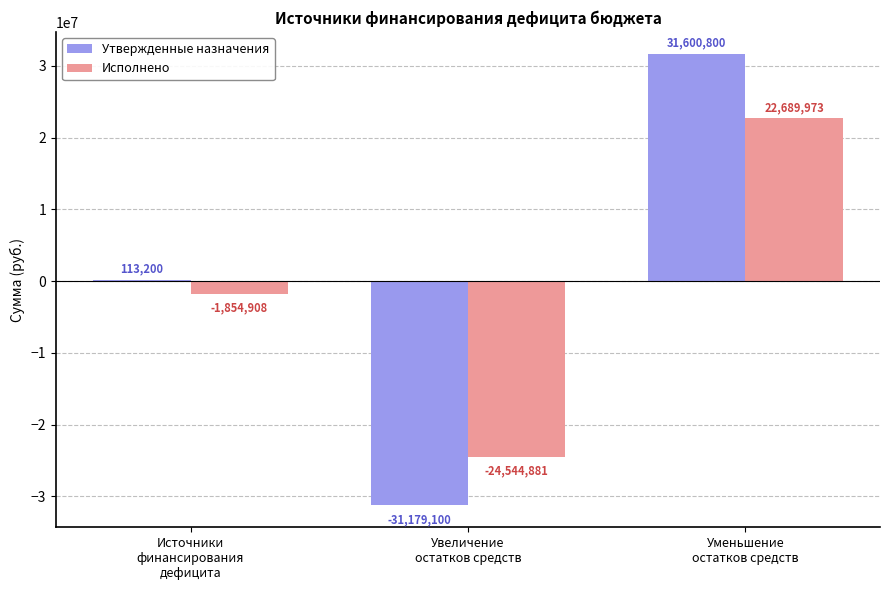

True or false: Утвержденные назначения has a value of -31179100.0 at Увеличение
остатков средств.

True